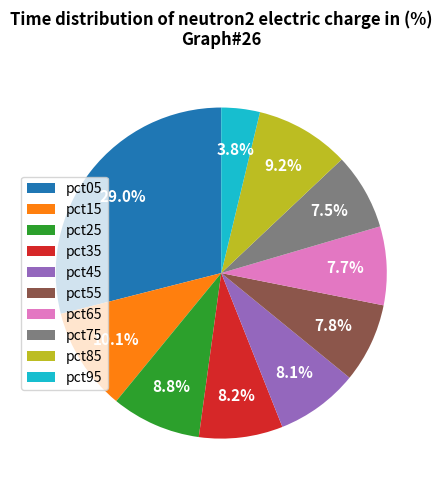

What is the largest slice in the pie chart?

pct05